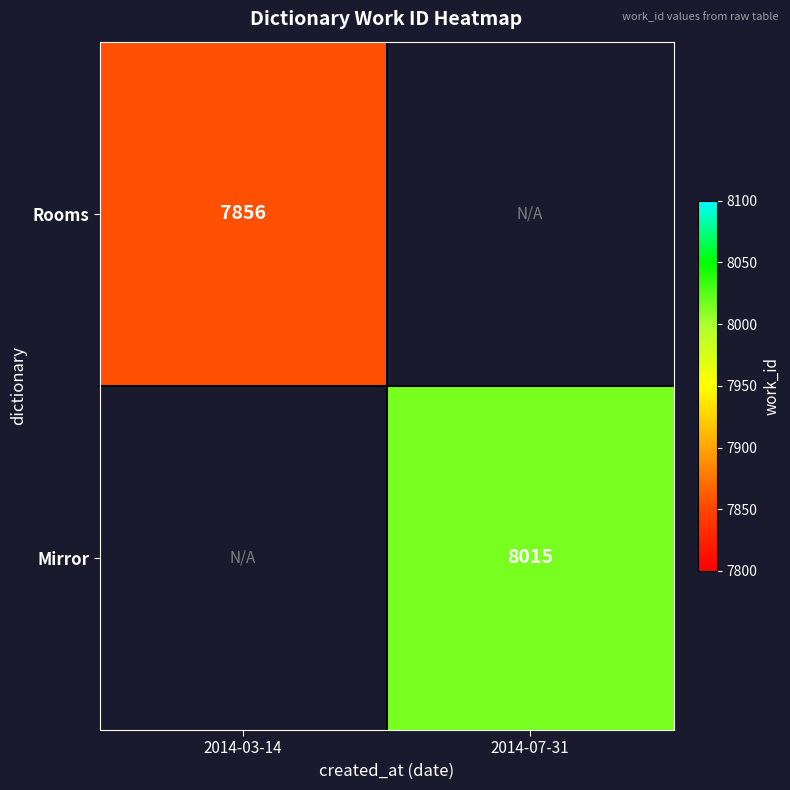

The Mirror series shows 4860 at 2014-07-31. True or false?

False